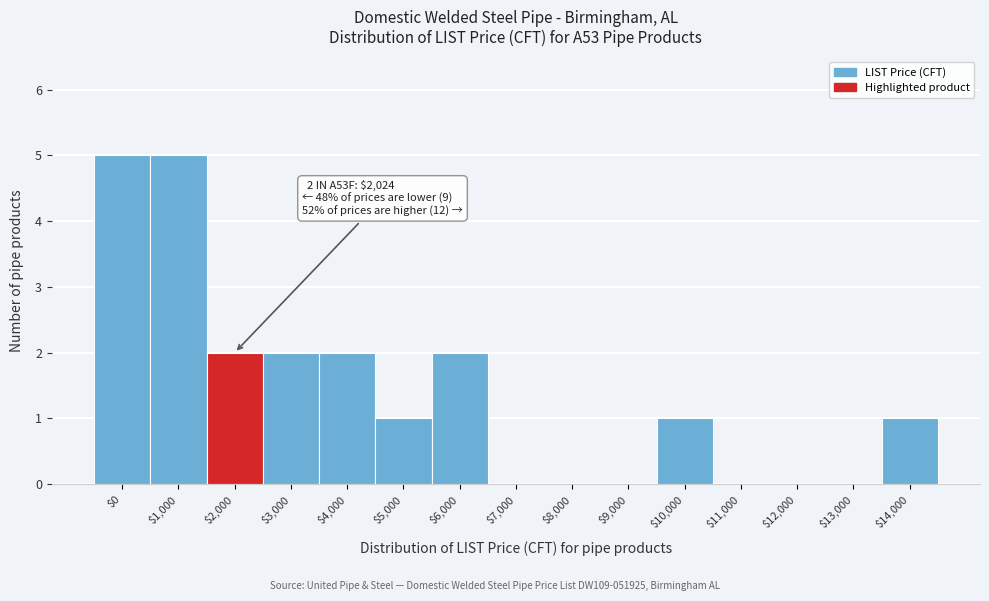

What is the greatest value displayed?

5